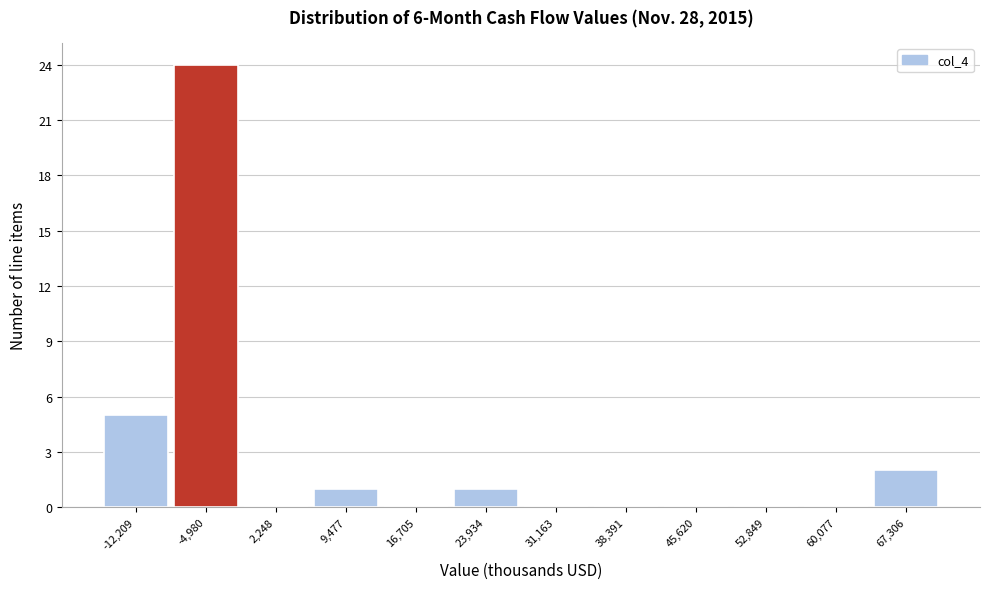

Reading left to right, transcribe all the data shown in this chart.

-12,209=5	-4,980=24	2,248=0	9,477=1	16,705=0	23,934=1	31,163=0	38,391=0	45,620=0	52,849=0	60,077=0	67,306=2